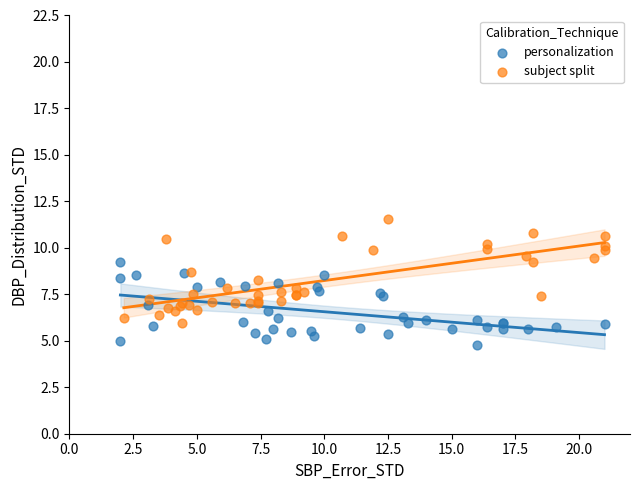

Which series contains the highest Y value?

subject split